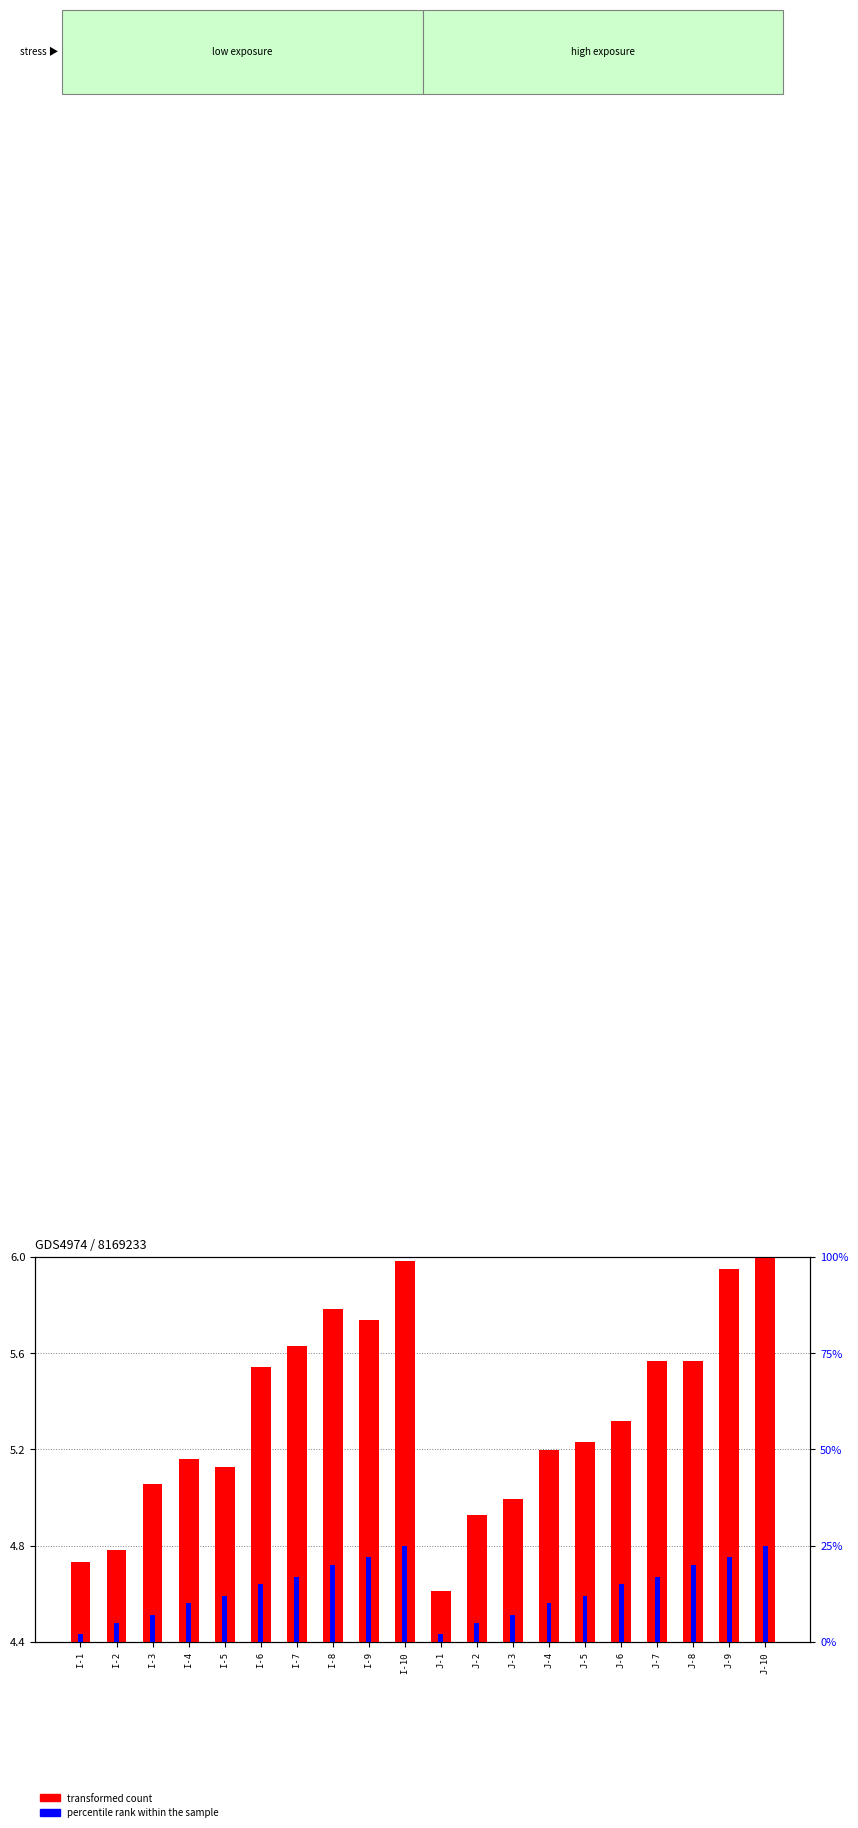

What is the difference between the percentile rank within the sample values at J-1 and J-6?

13.0